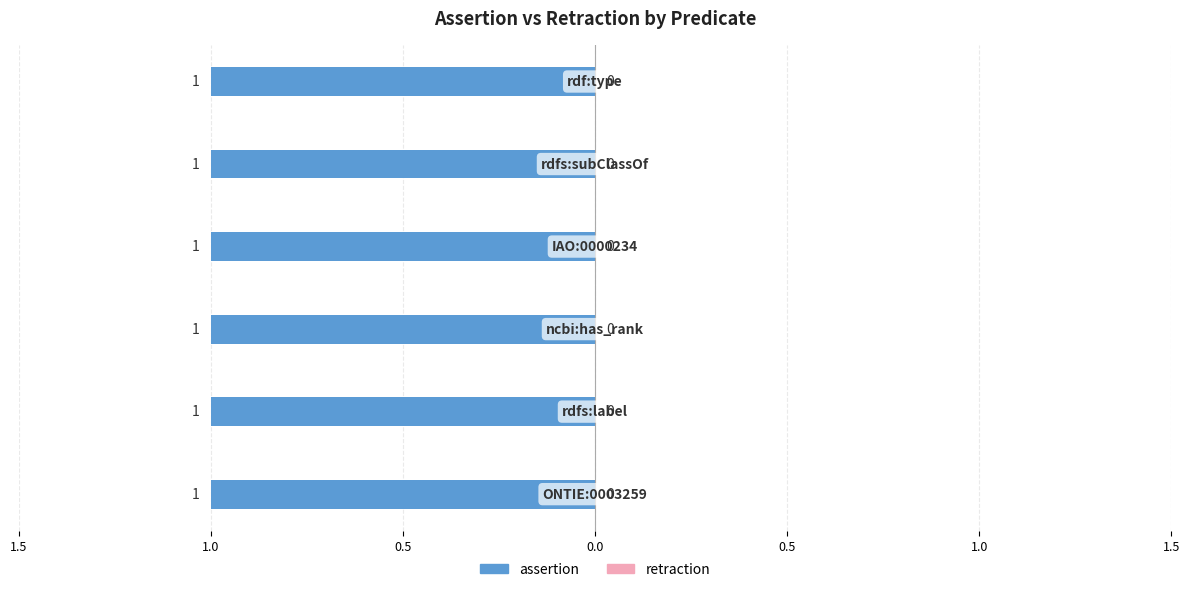

Does the chart contain any negative values?

No